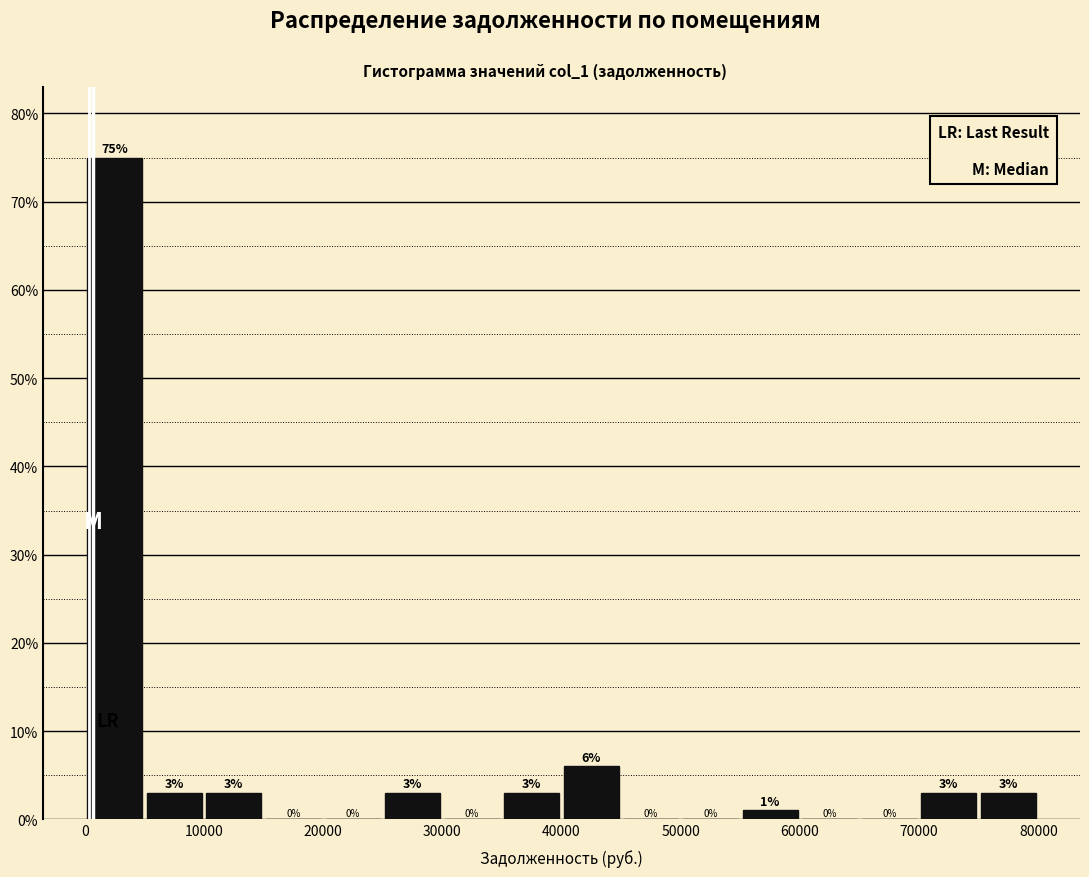

How tall is the bar that spans 75000 to 80000 on the x-axis?

3